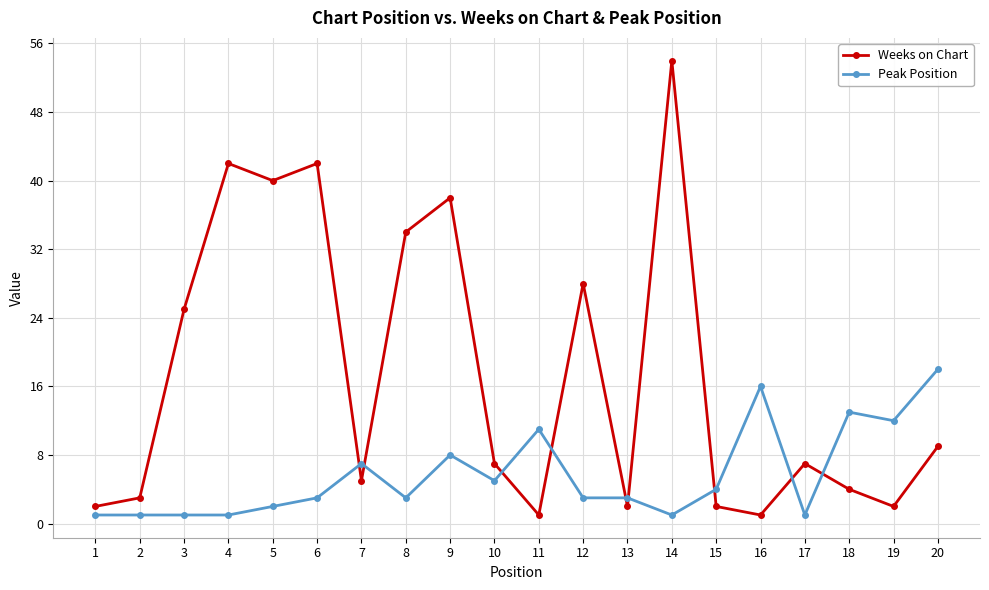

Rank the series by their maximum value, from lowest to highest.

Peak Position, Weeks on Chart